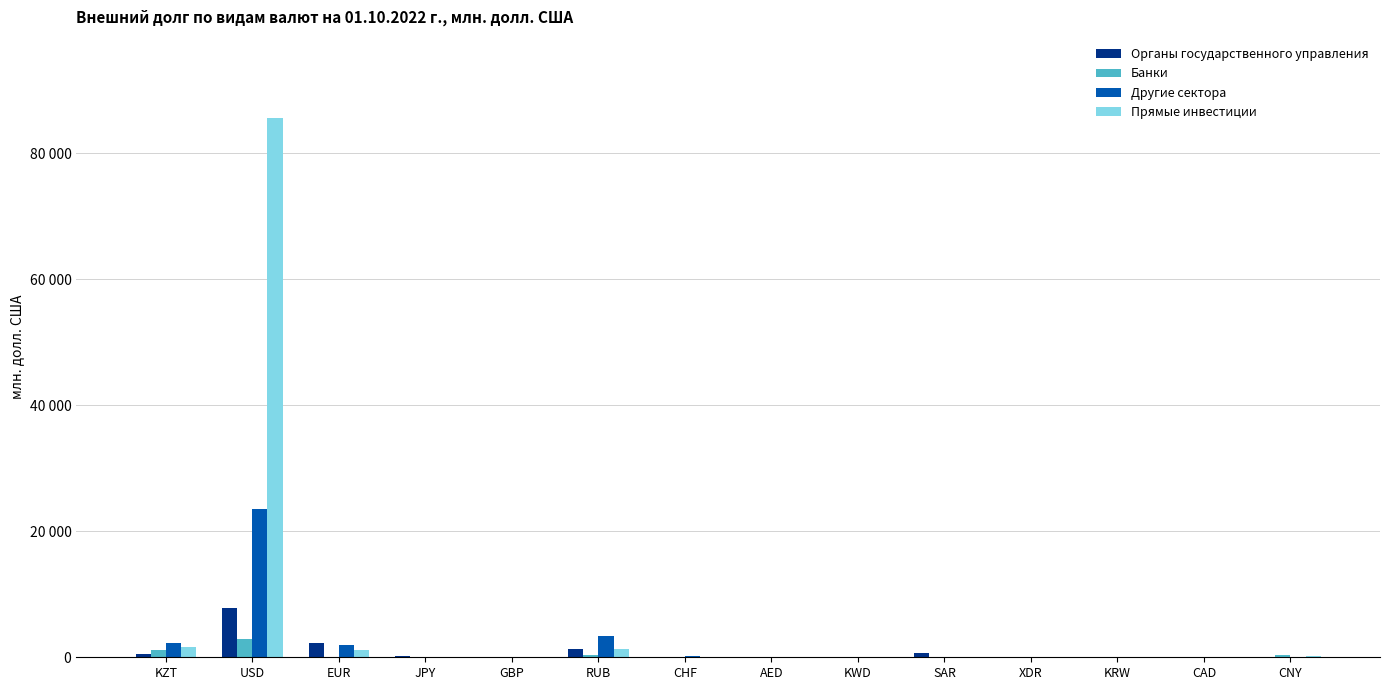

List the labels in order of Органы государственного управления value, largest first.

USD, EUR, RUB, SAR, KZT, JPY, CNY, XDR, KWD, GBP, CHF, AED, KRW, CAD